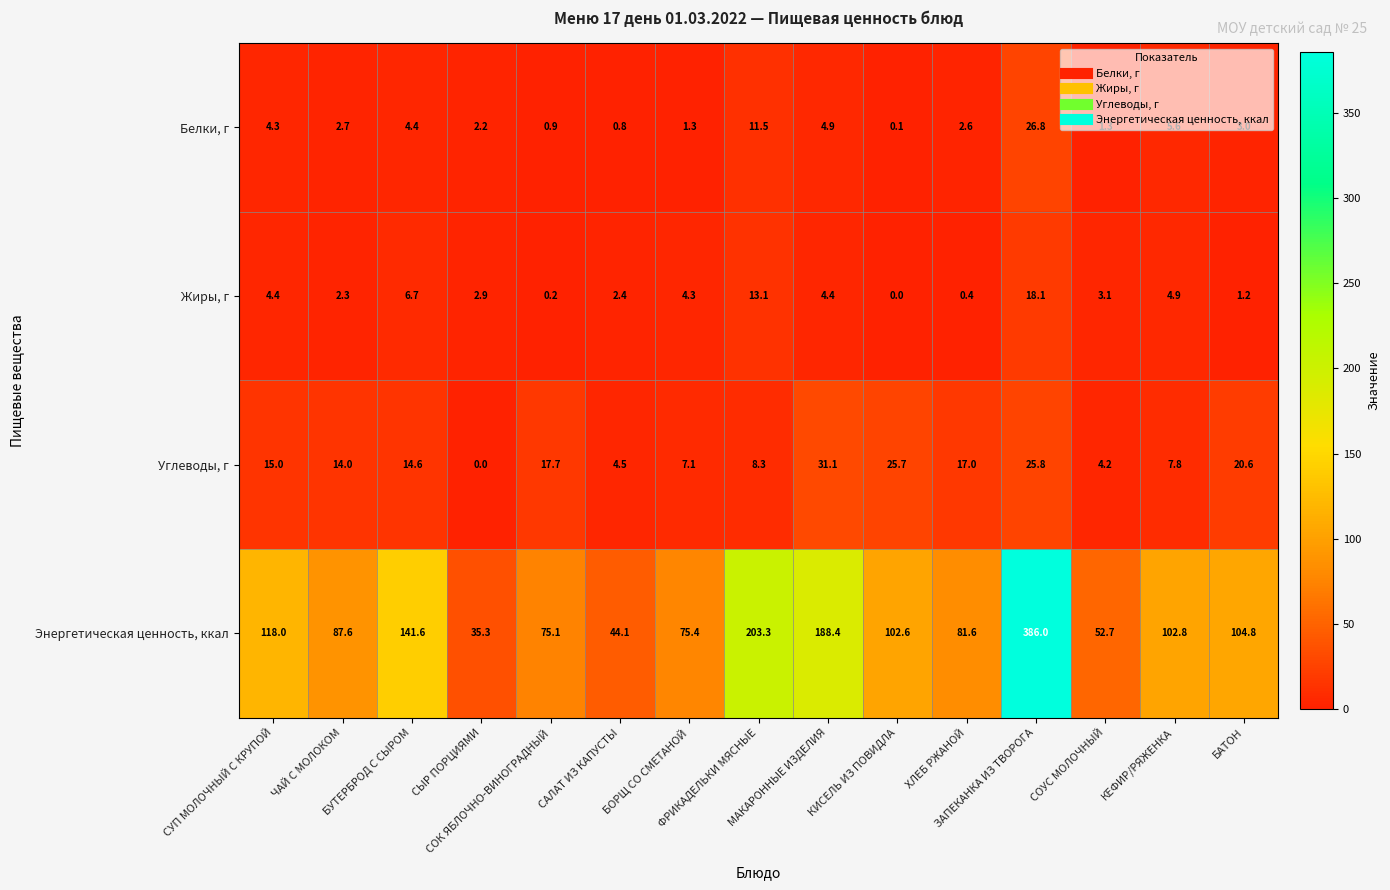

What is the spread (max minus min) of values at БУТЕРБРОД С СЫРОМ?

137.2